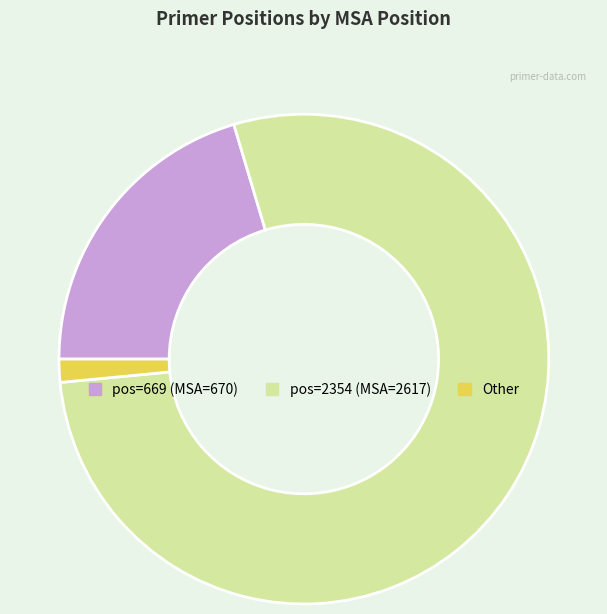

Is there any slice that represents more than half of the pie?

Yes